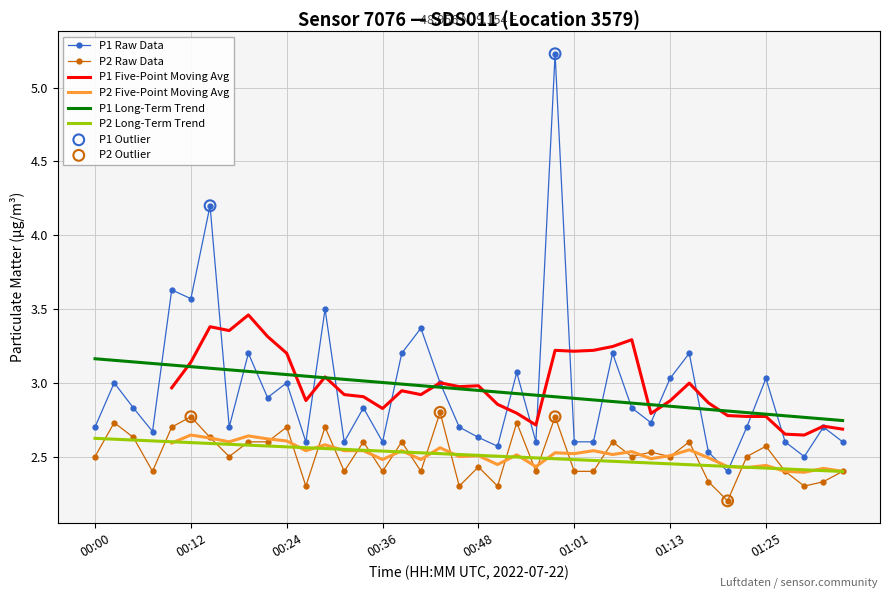

At how many categories does at least one series exceed 3?

13